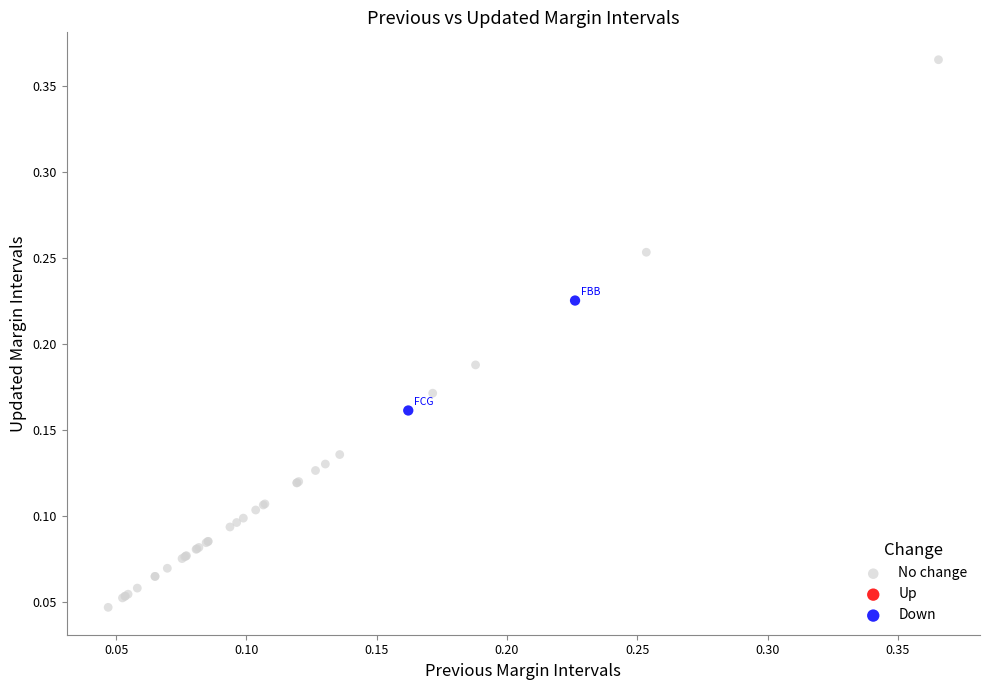

Which series contains the highest Y value?

No change